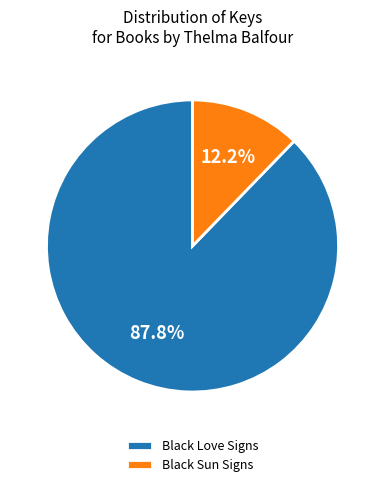

Is it true that Black Sun Signs is 12% of the pie?

True